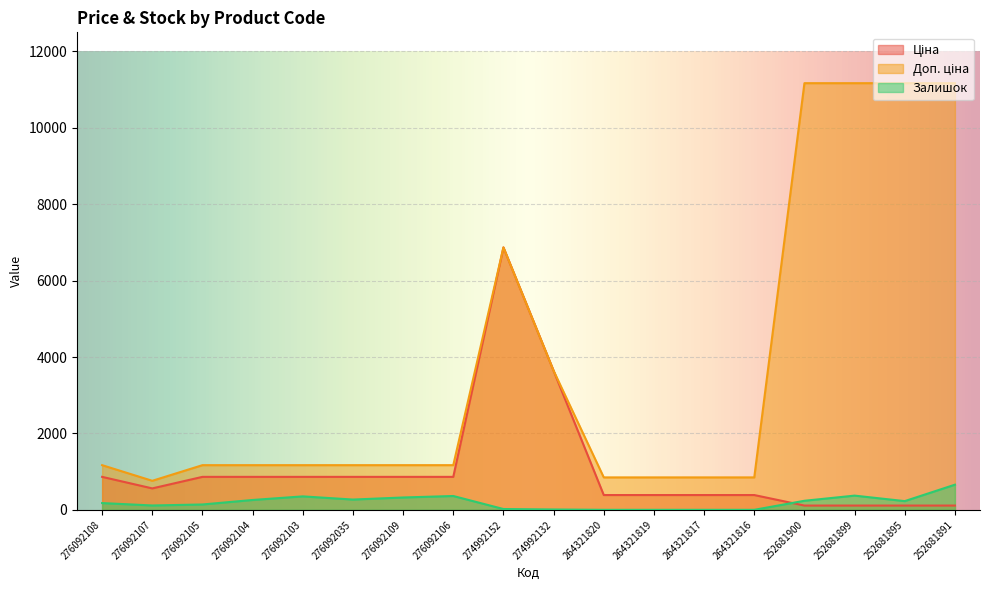

What is the value of the Ціна point at the 4th from the left?

862.8